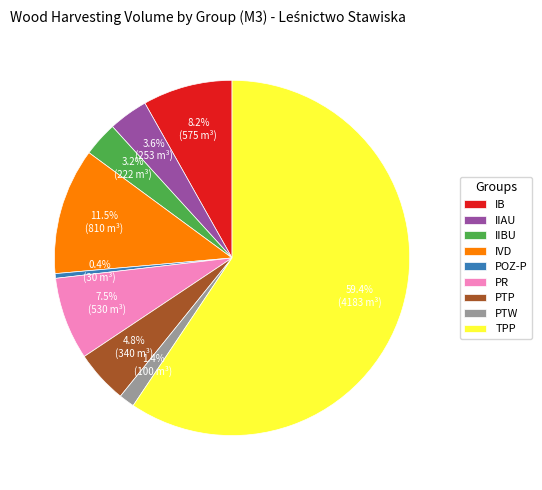

Which slice represents more than half of the pie?

TPP